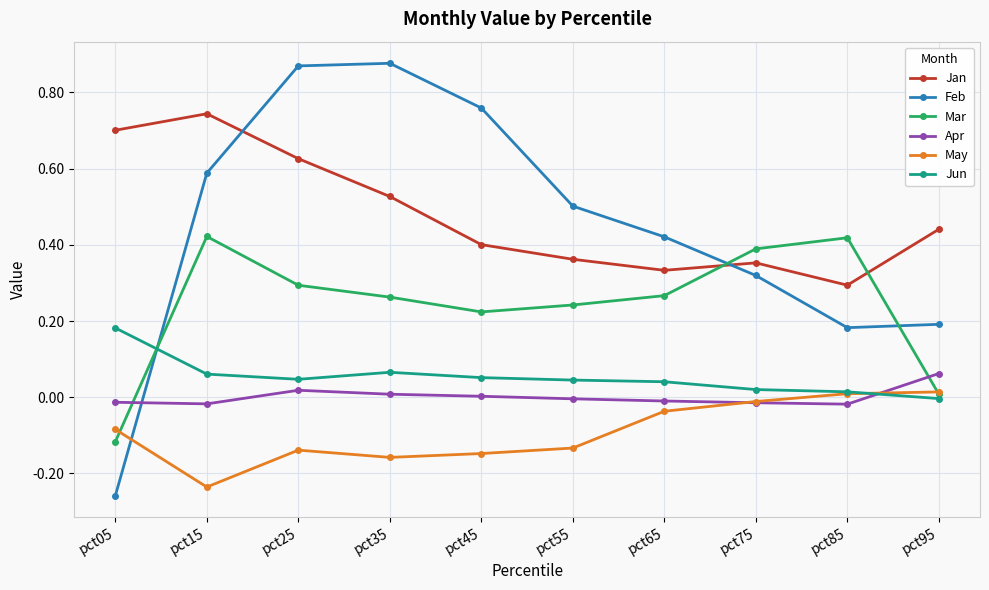

Which category has the lowest value in the Jun series?

pct95